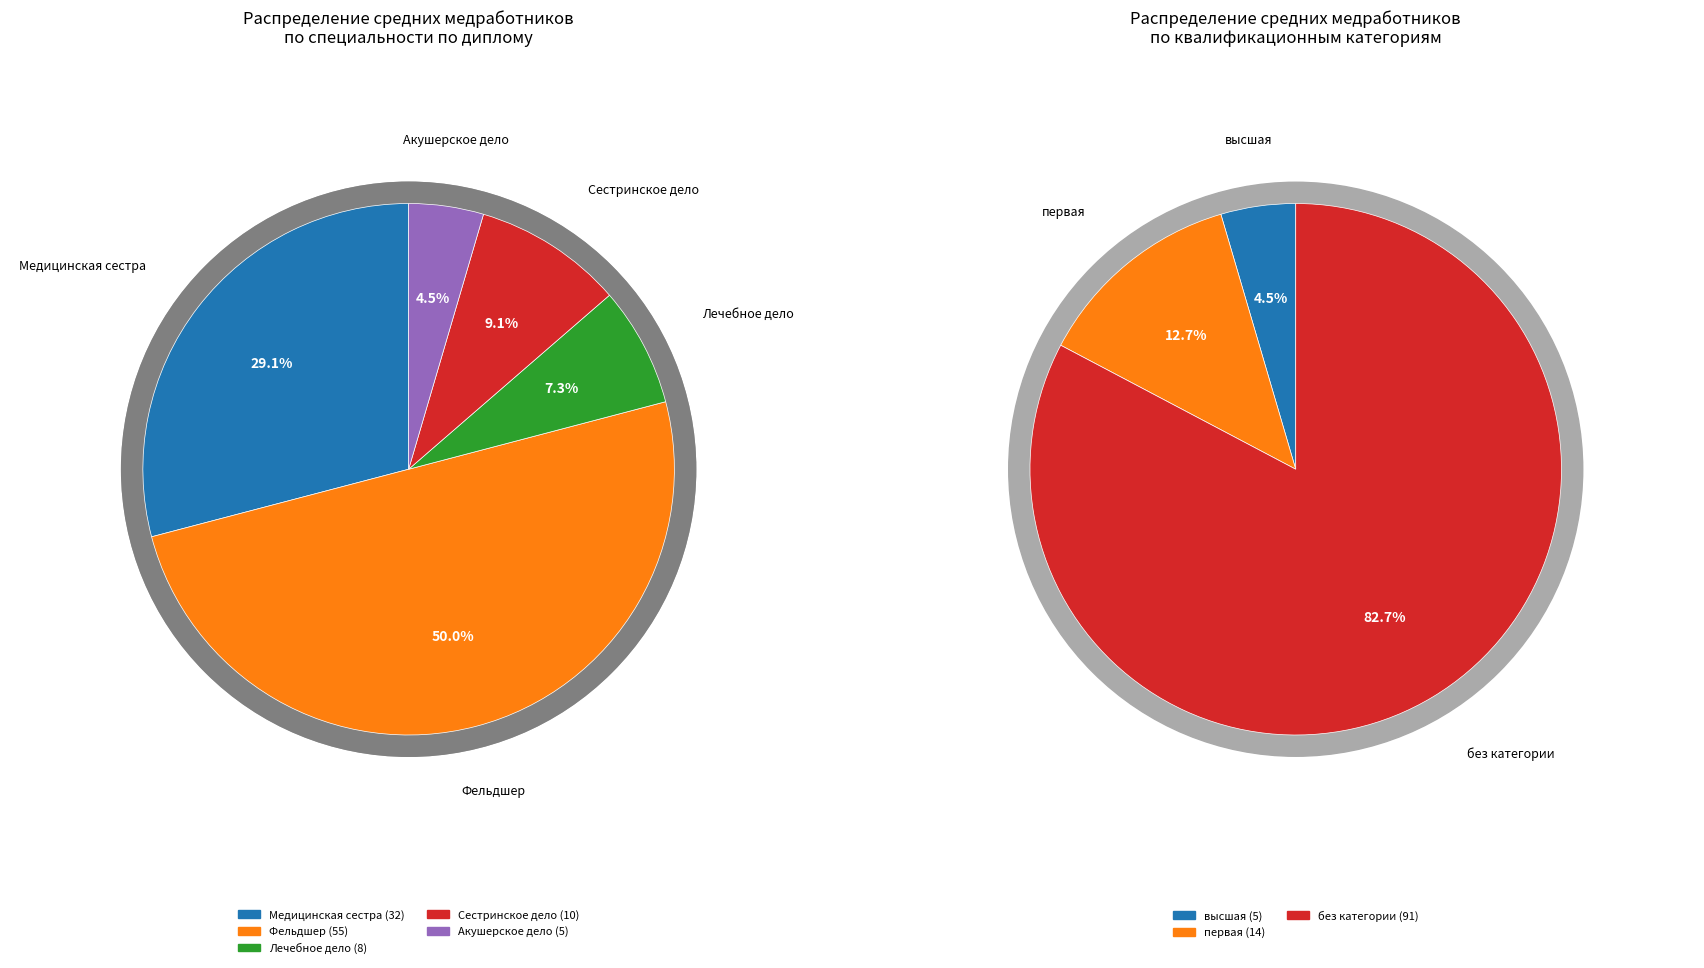

Which slice is the smallest?

Акушерское дело